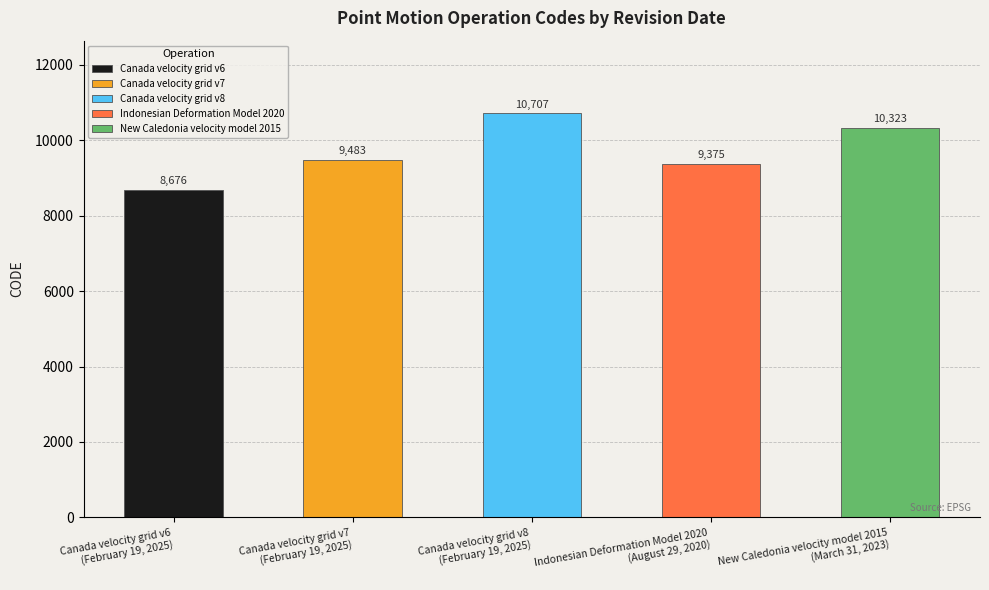

What is the difference between the values at February 19, 2025 and February 19, 2025?

2031